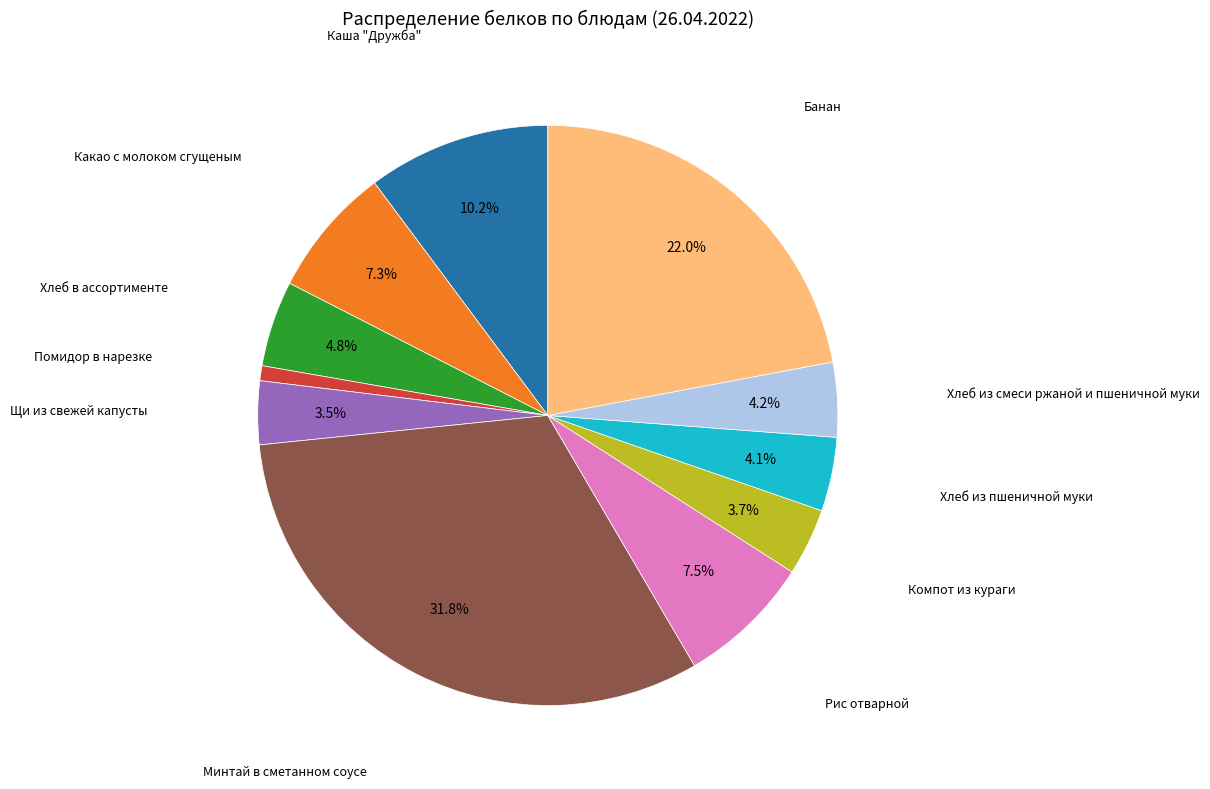

Does any single category account for the majority?

No